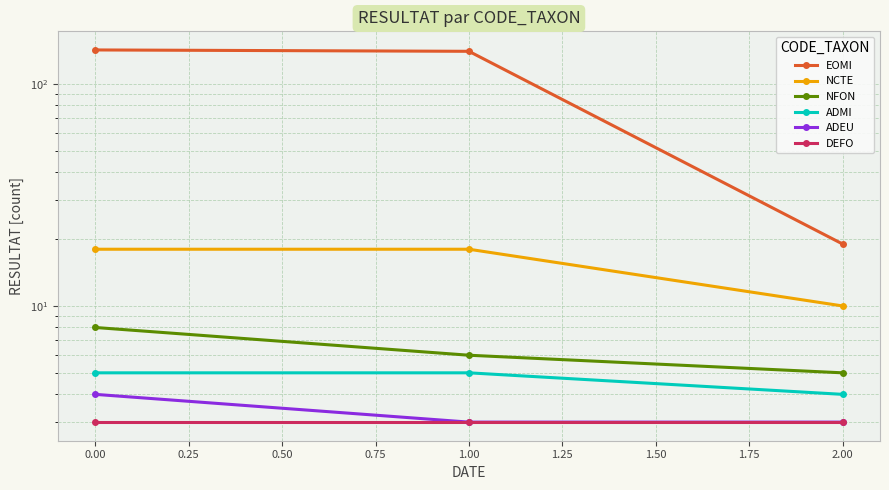

What is the sum of all ADMI values?

14